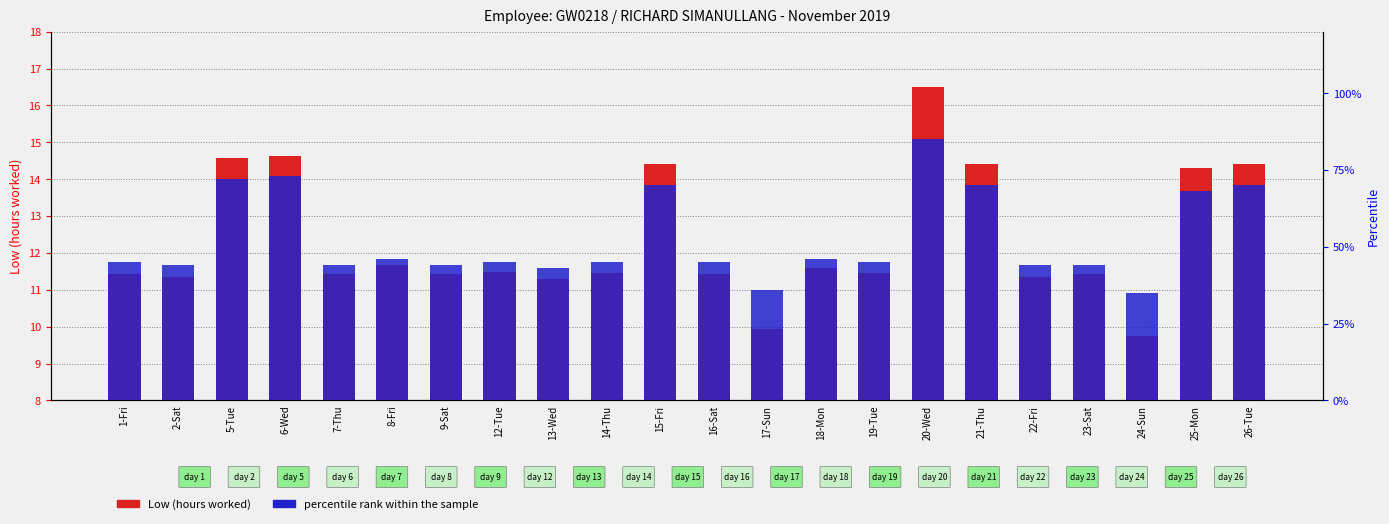

Is it true that percentile rank within the sample equals 0.7 at 14-Thu?

False